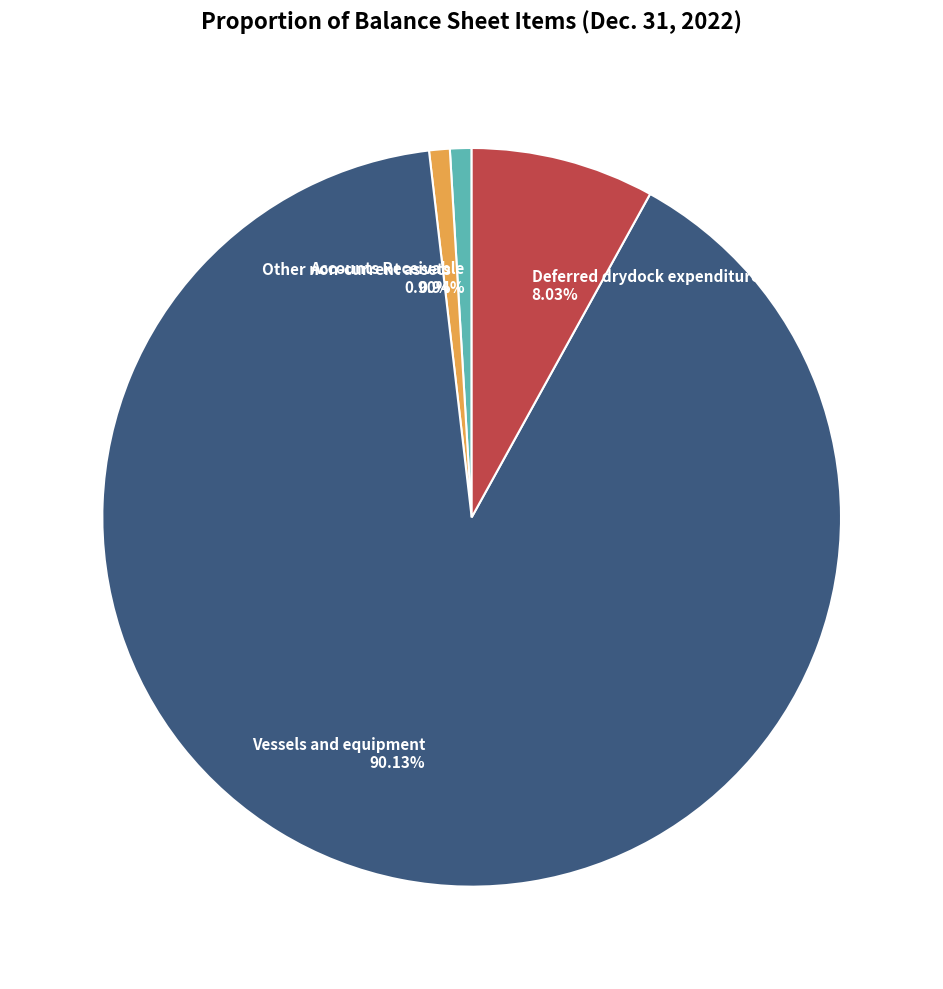

Combined, do Accounts Receivable 0.94% and Deferred drydock expenditure 8.03% account for over 50%?

No